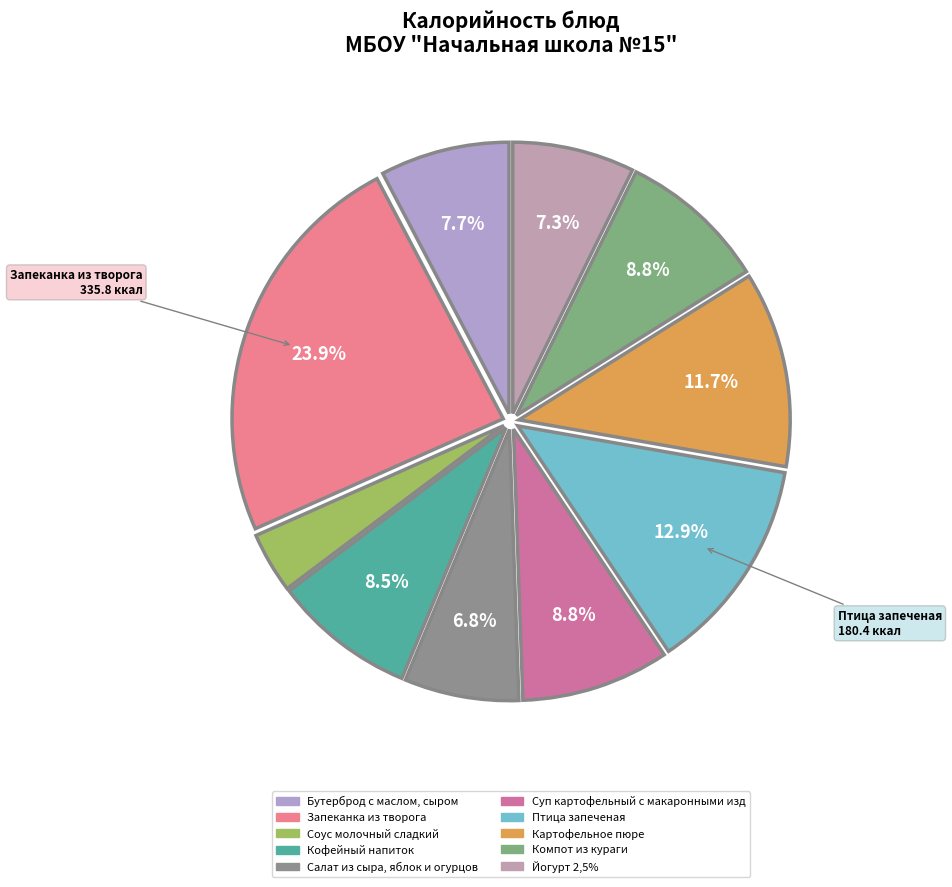

Does Компот из кураги account for over 50% of the chart?

No